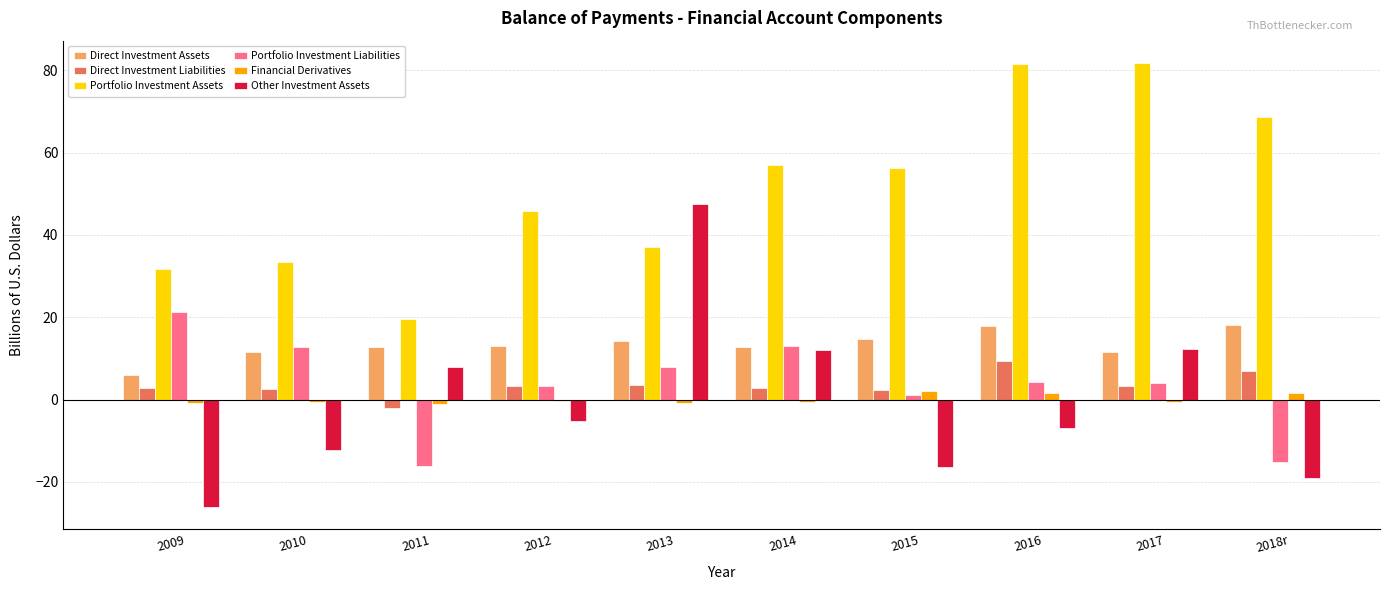

What is the difference between the Direct Investment Assets values at 2012 and 2010?

1.6